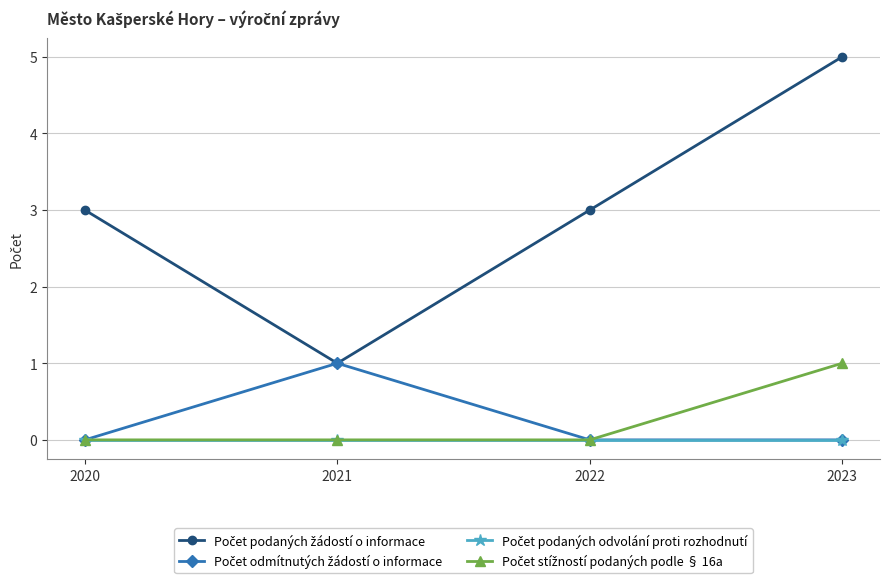

What is the greatest value displayed?

5